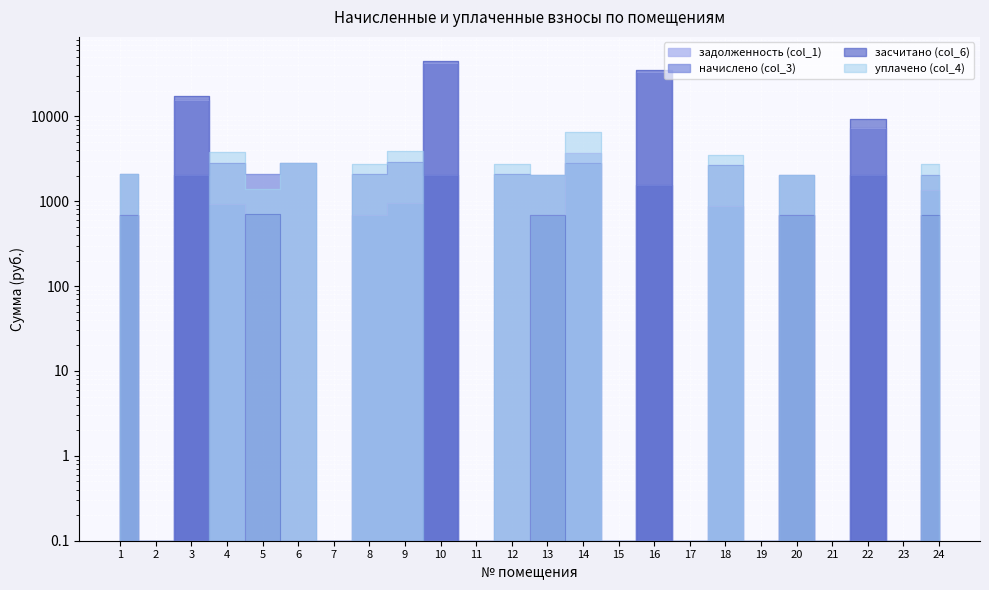

List the series in order of their peak value, lowest first.

начислено (col_3), уплачено (col_4), задолженность (col_1), засчитано (col_6)